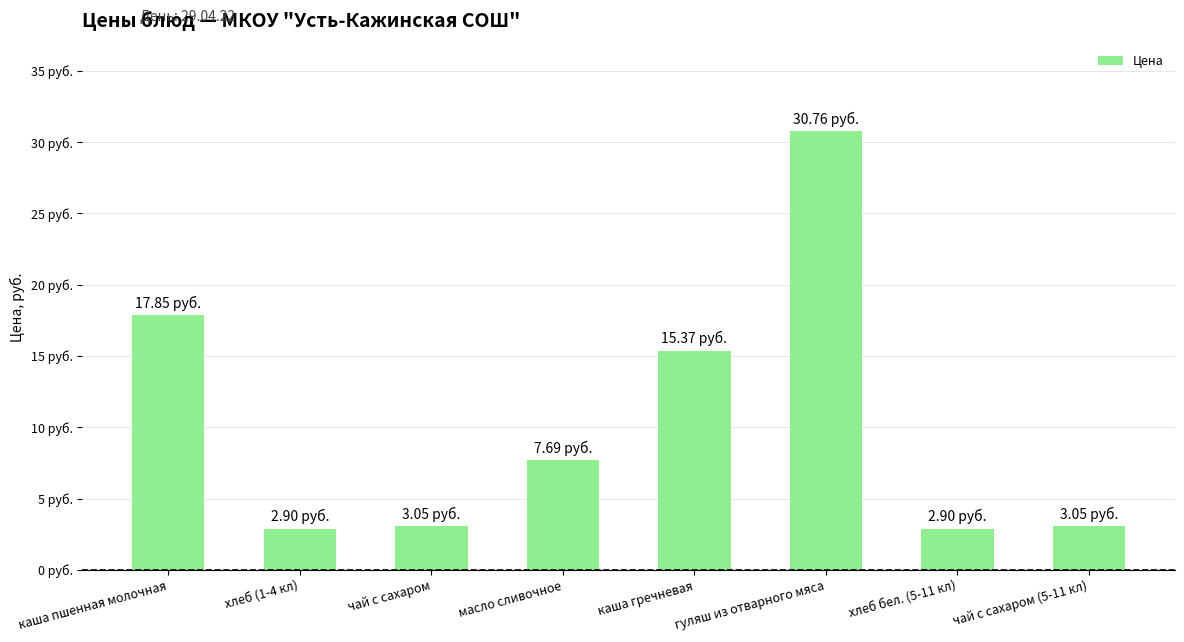

Does the chart contain any negative values?

No